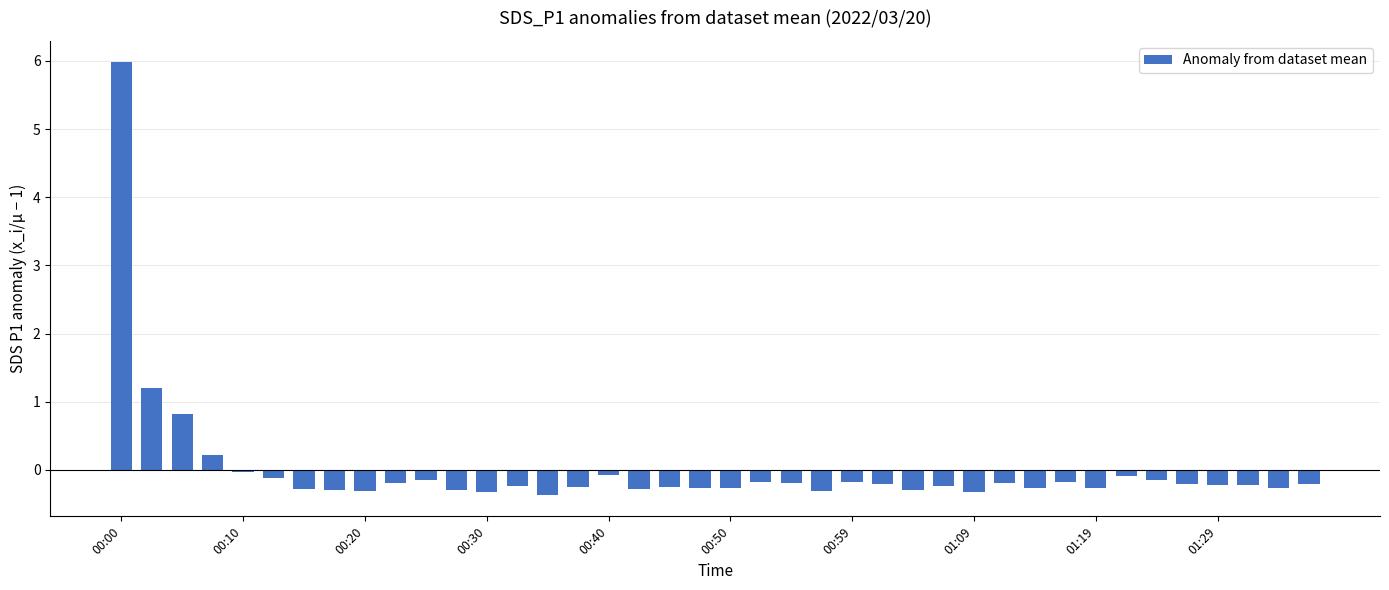

What is the difference between the maximum and minimum values?

6.3